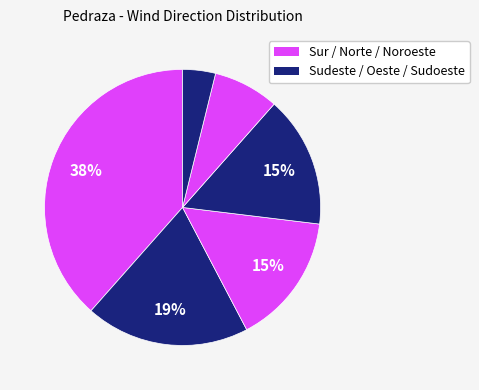

Rank the categories by value from highest to lowest.

Sur, Sudeste, Noroeste, Oeste, Norte, Sudoeste